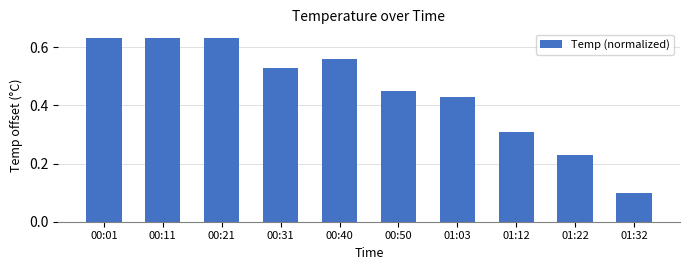

Between 00:31 and 01:03, which is larger?

00:31